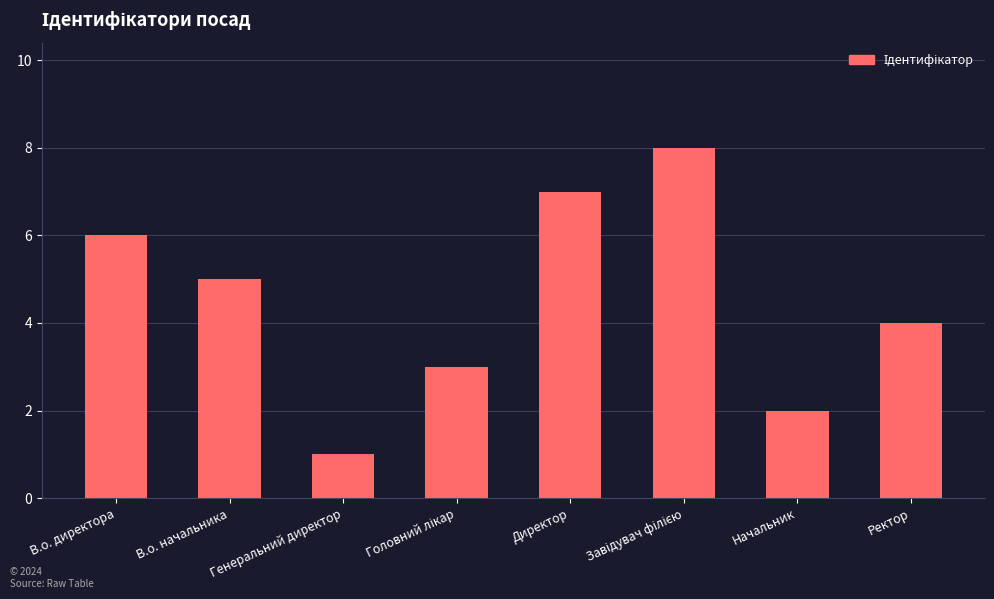

What position from the right is Генеральний директор?

6